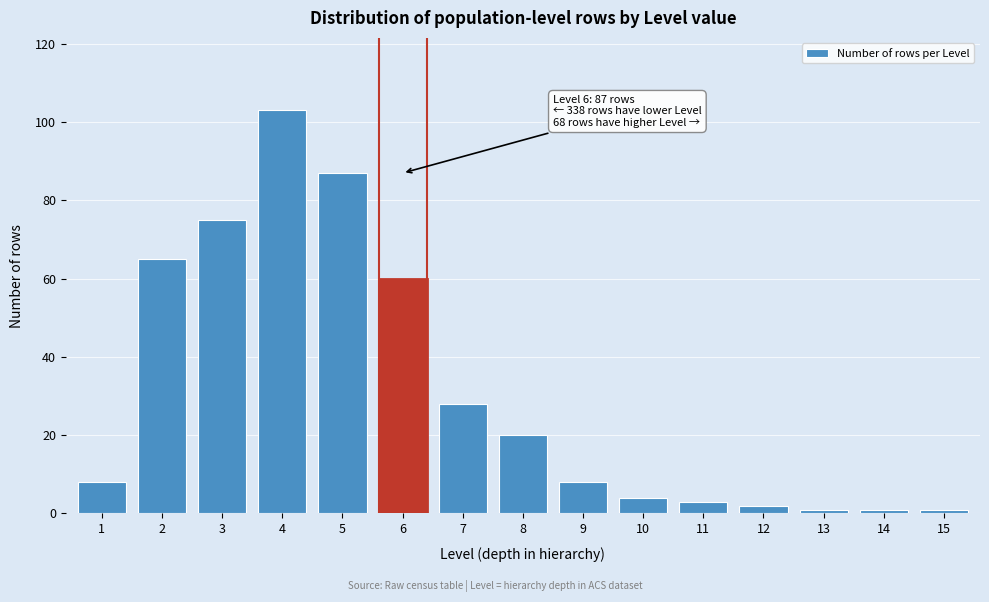

Reading left to right, what are all the values shown in this chart?

8	65	75	103	87	60	28	20	8	4	3	2	1	1	1